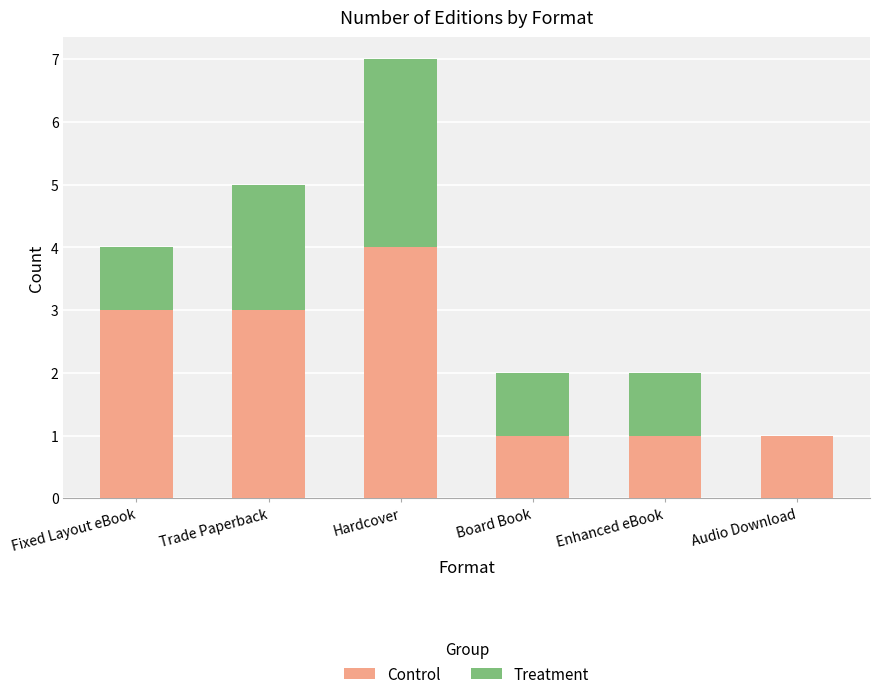

How many series are shown in this chart?

2